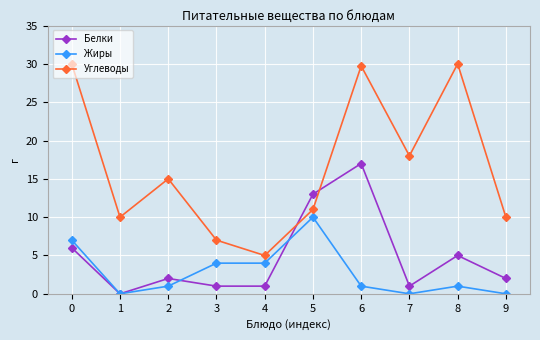

List the series in order of their peak value, highest first.

Углеводы, Белки, Жиры